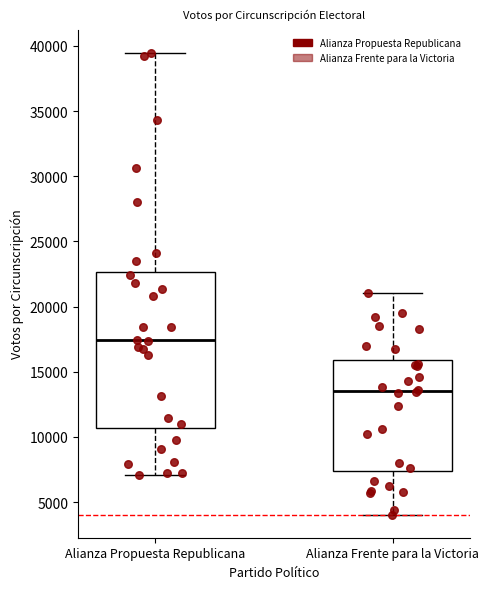

Reading left to right, transcribe this box plot: for each box, give where its median line is, the range the box spans, and where its two whiskers end, as read against the y-axis. The values are not printed on the chart, so give them approximately, as read against the axis.

Alianza Propuesta Republicana: median 17500, box 10500 to 22500, whiskers 7000 to 39500
Alianza Frente para la Victoria: median 13500, box 7500 to 16000, whiskers 4000 to 21000